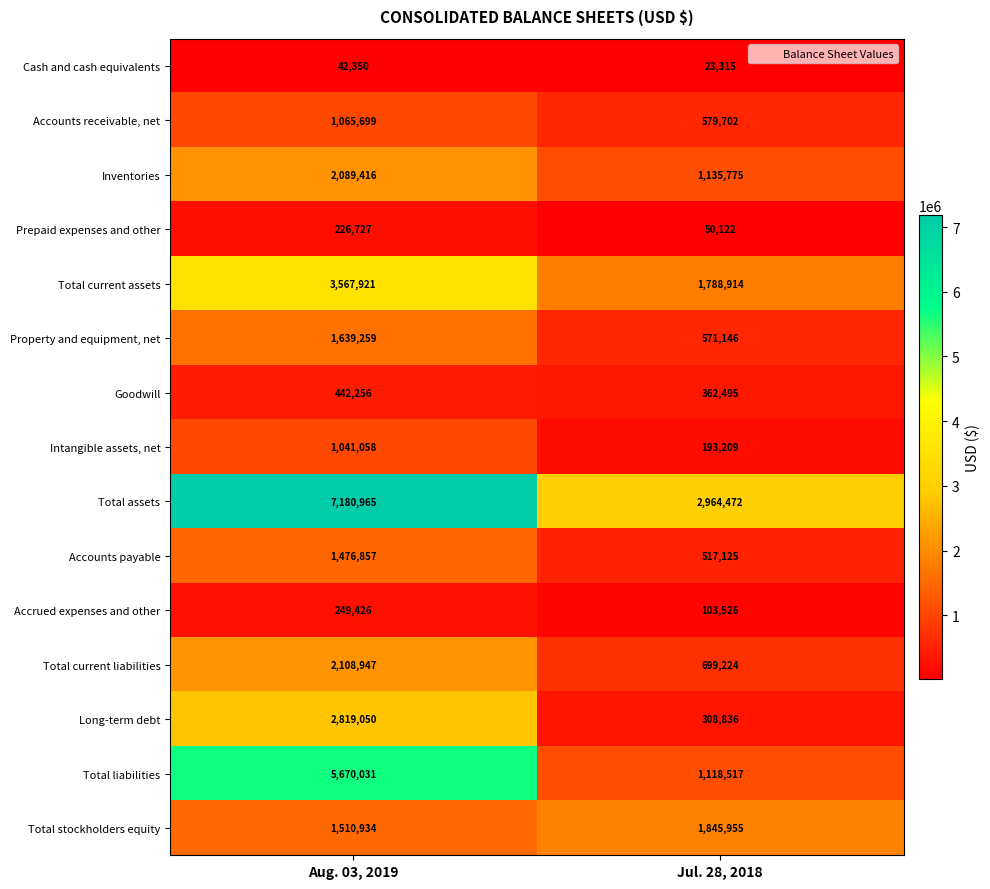

Rank the series by their maximum value, from highest to lowest.

Total assets, Total liabilities, Total current assets, Long-term debt, Total current liabilities, Inventories, Total stockholders equity, Property and equipment, net, Accounts payable, Accounts receivable, net, Intangible assets, net, Goodwill, Accrued expenses and other, Prepaid expenses and other, Cash and cash equivalents